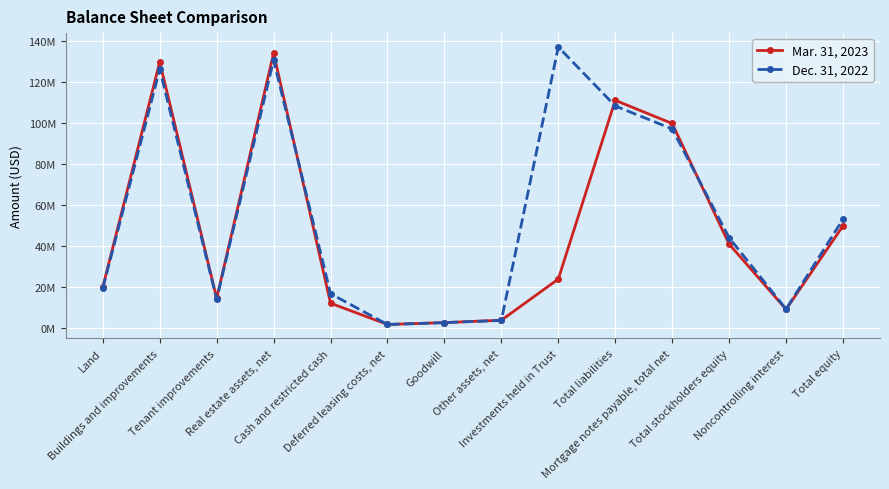

Reading left to right, list all the values displayed in this chart.

Mar. 31, 2023: Land=19763455	Buildings and improvements=129597365	Tenant improvements=14273012	Real estate assets, net=133871076	Cash and restricted cash=11891930	Deferred leasing costs, net=1528338	Goodwill=2423000	Other assets, net=3601246	Investments held in Trust=23658838	Total liabilities=110857595	Mortgage notes payable, total net=99549560	Total stockholders equity=40733193	Noncontrolling interest=8881885	Total equity=49615078
Dec. 31, 2022: Land=19189386	Buildings and improvements=125979374	Tenant improvements=13861839	Real estate assets, net=130512230	Cash and restricted cash=16516725	Deferred leasing costs, net=1516835	Goodwill=2423000	Other assets, net=3511681	Investments held in Trust=136871183	Total liabilities=108097447	Mortgage notes payable, total net=96898699	Total stockholders equity=43829626	Noncontrolling interest=9013446	Total equity=52843072